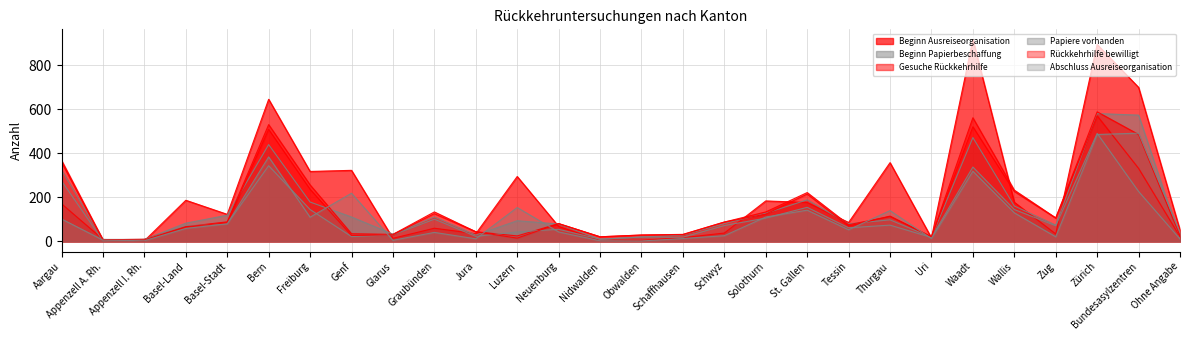

At which category does Rückkehrhilfe bewilligt reach its first local peak?

Bern